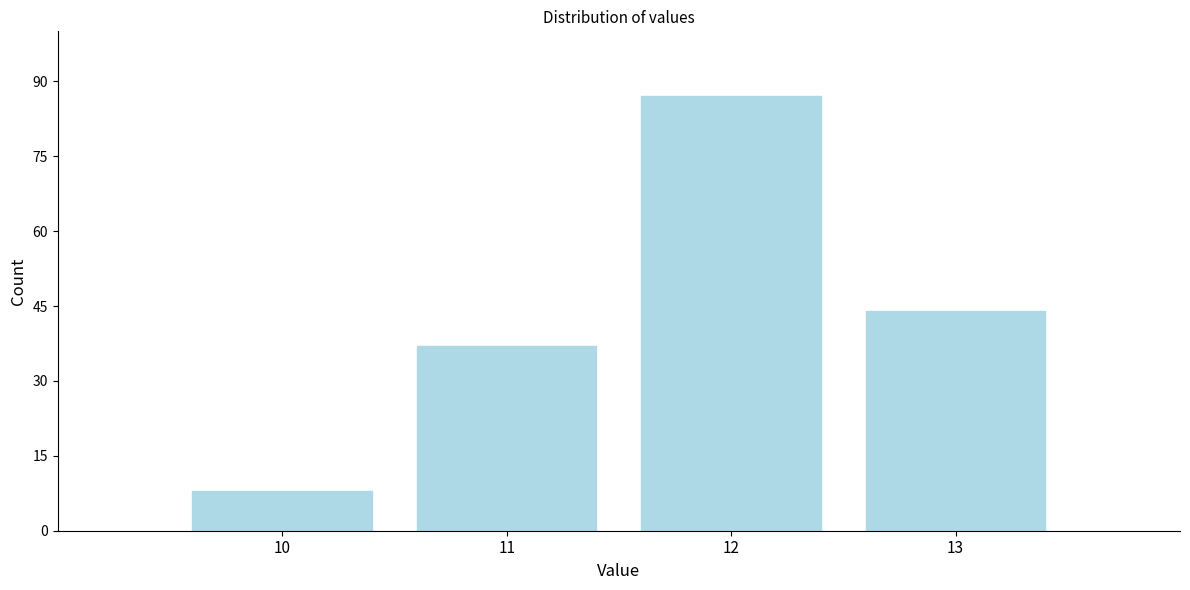

Reading left to right, transcribe this chart: for each bar, give the range it covers on the x-axis and its height. The values are not printed on the chart, so give them approximately, as read against the axis.

9.5 to 10.5: 8
10.5 to 11.5: 38
11.5 to 12.5: 88
12.5 to 13.5: 44